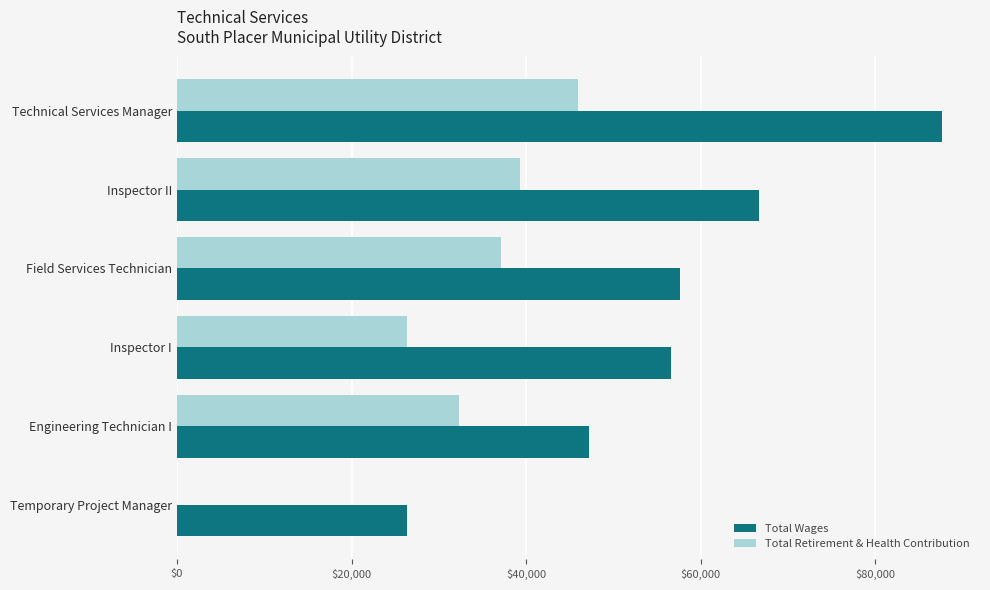

What is the total value across all series at Technical Services Manager?

133473.3